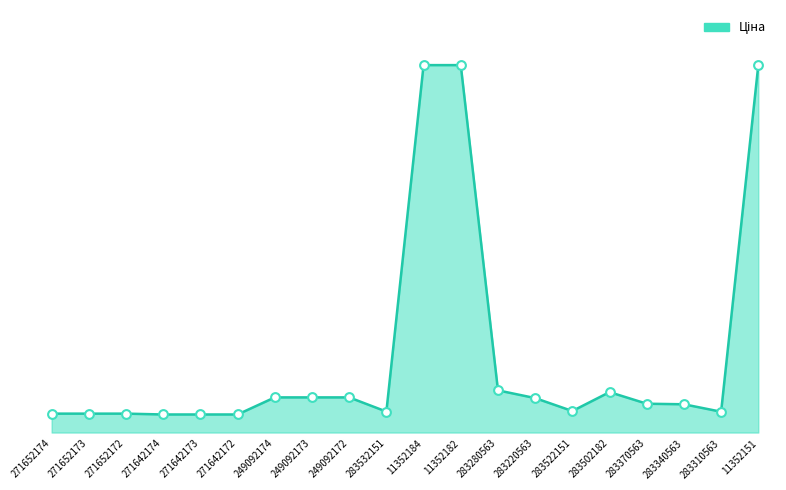

Approximately how many times larger is the value at 11352184 compared to 271652174?

19.4